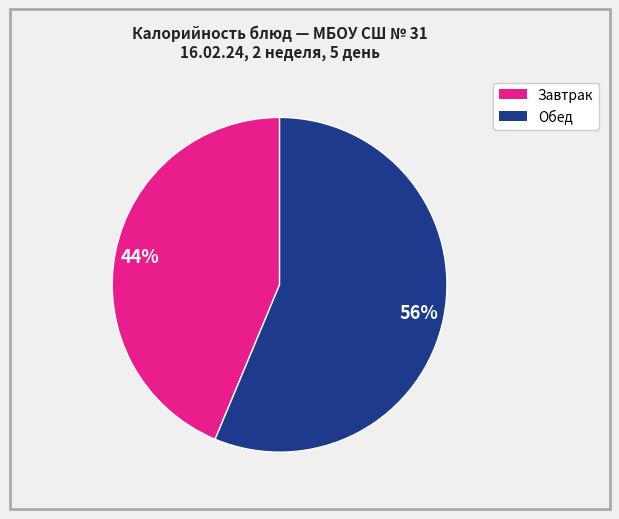

To the nearest percent, what is the average slice percentage?

50%